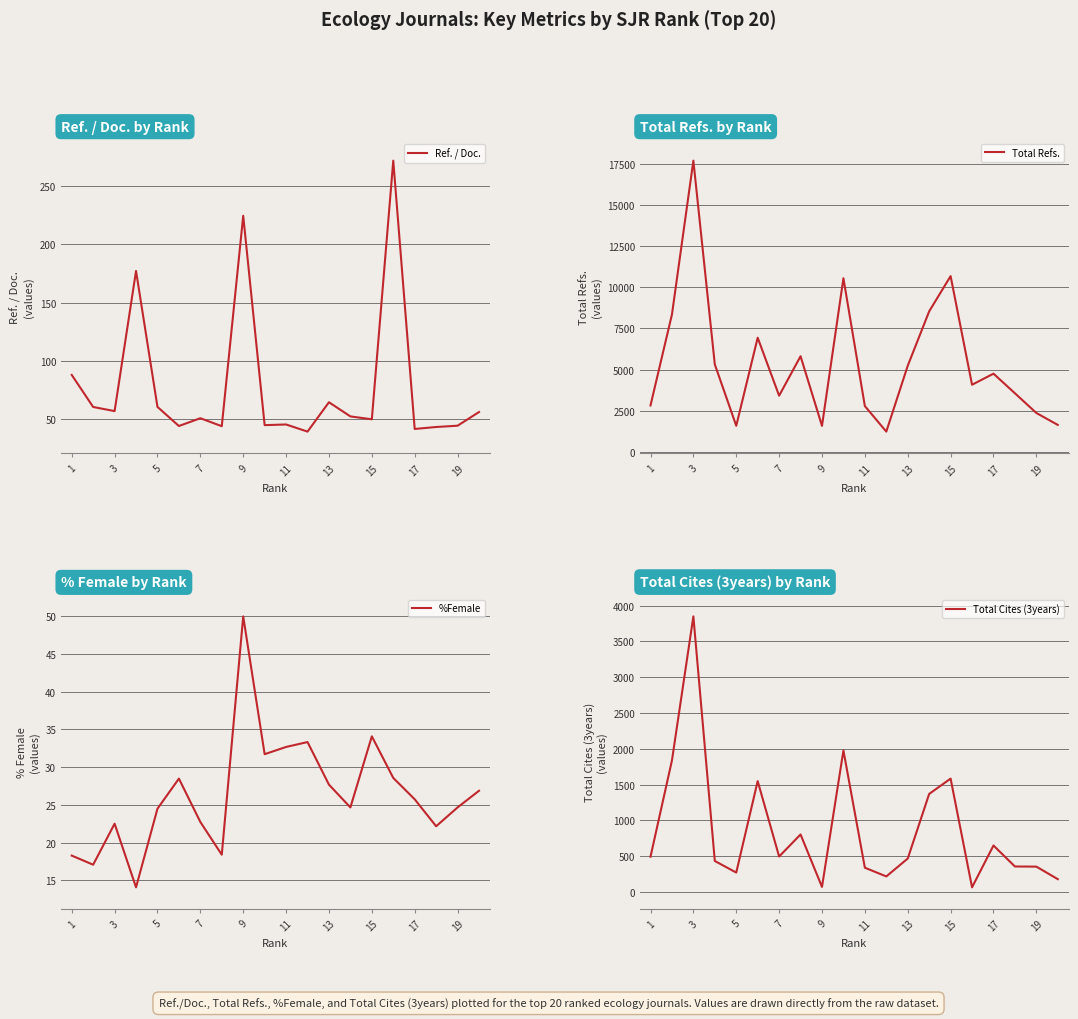

What is the highest value of the Ref. / Doc. series?

271.7